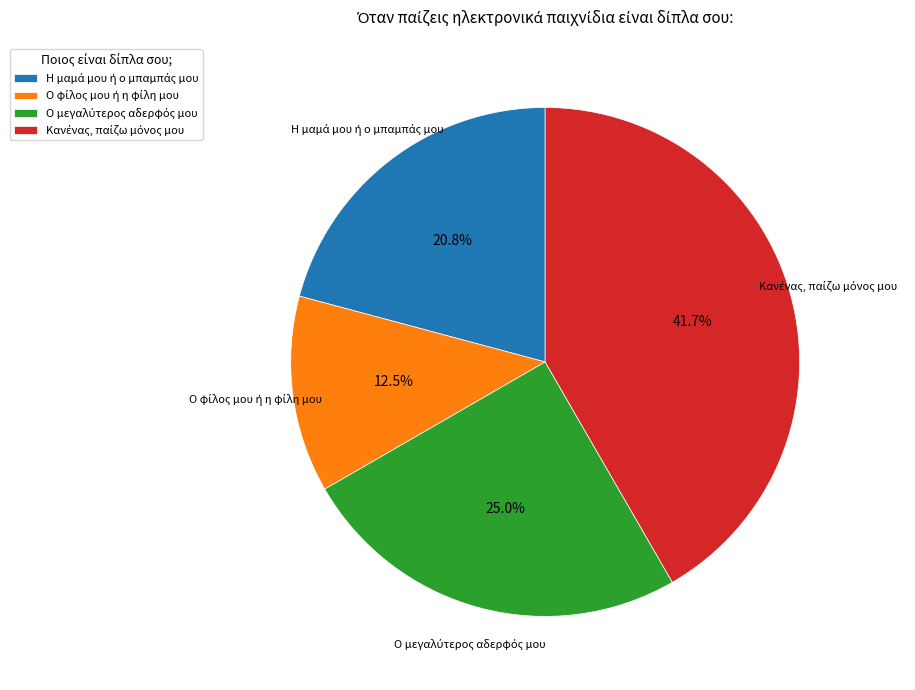

Is there a majority slice in this chart?

No